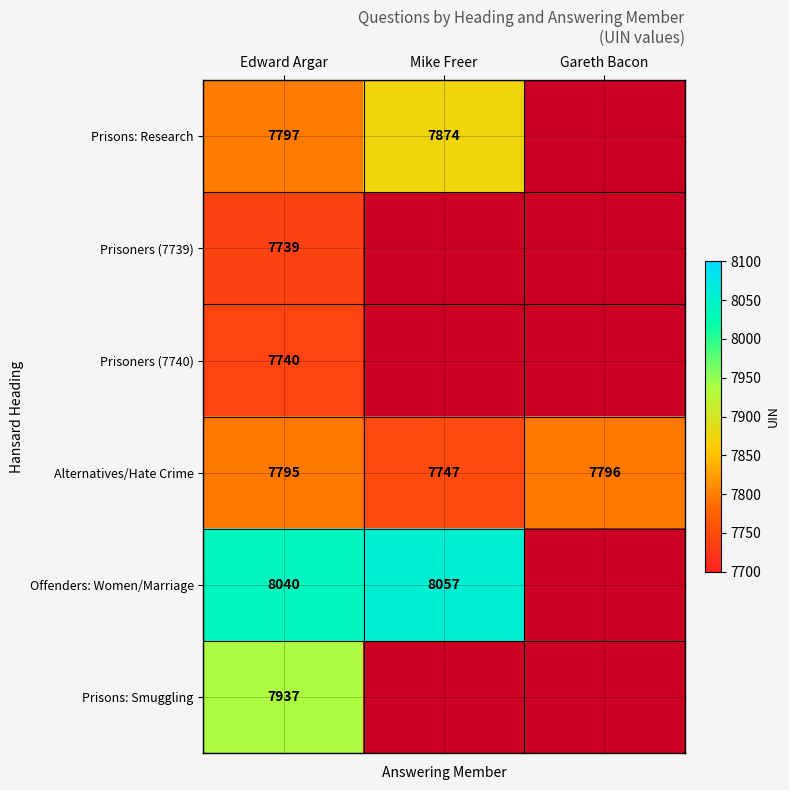

Is the value of Prisons: Research at Edward Argar greater than the value of Prisoners (7740) at Edward Argar?

Yes